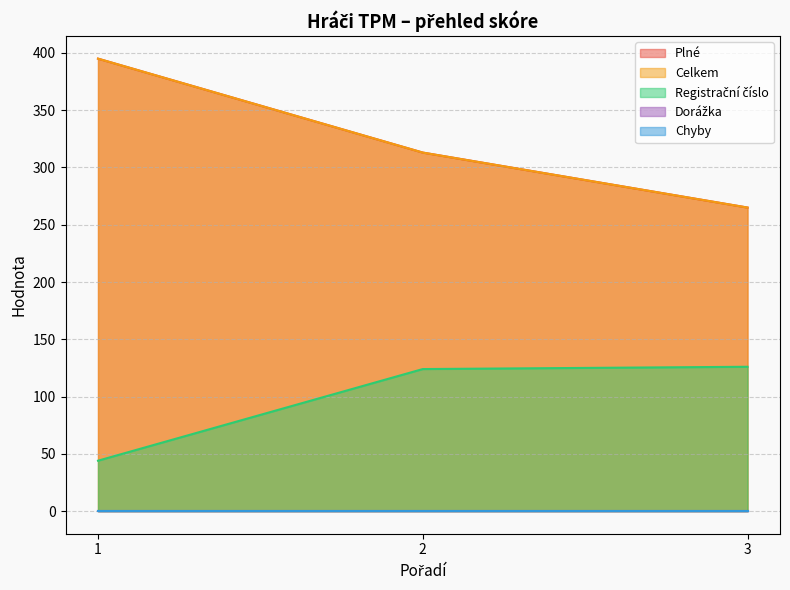

Is the value of Plné at 1 greater than the value of Registrační číslo at 3?

Yes